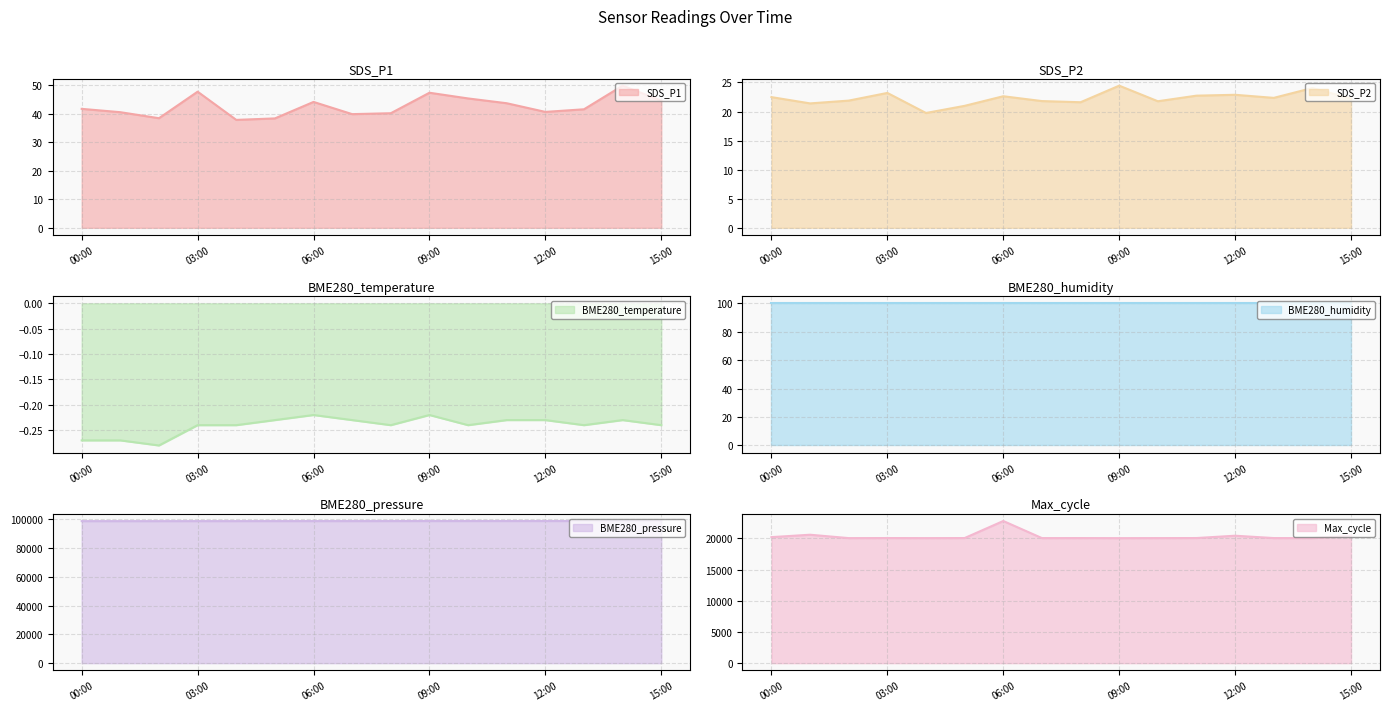

What is the label of the 5th point from the right?

11:00